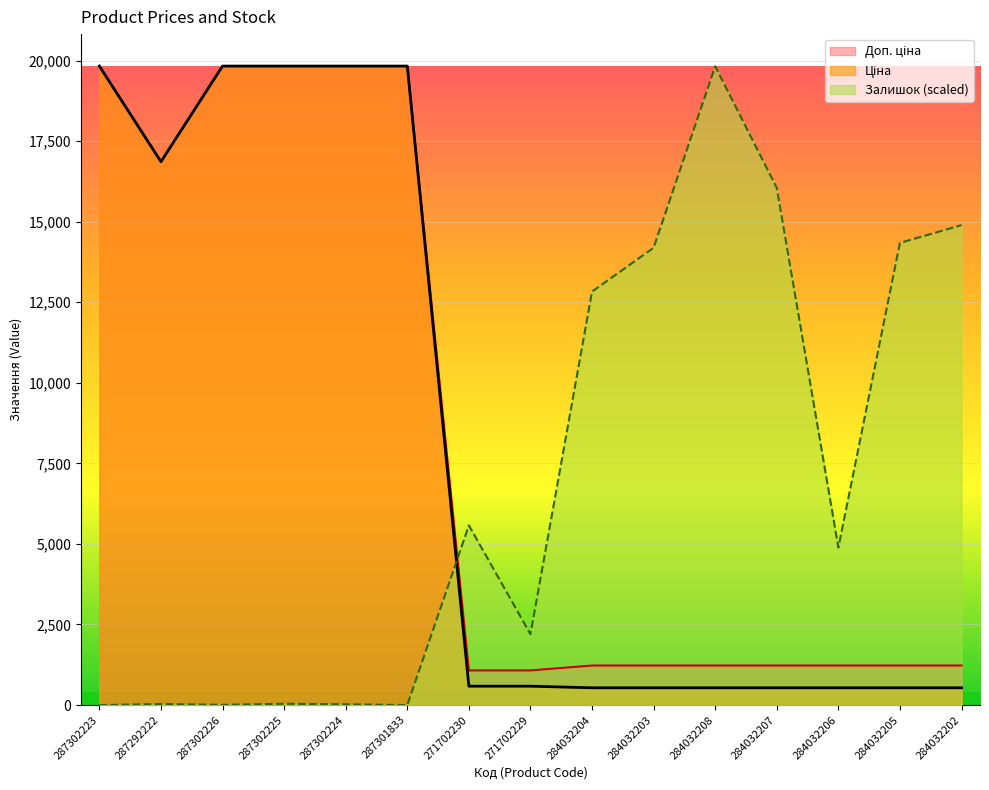

At which category does Ціна reach its first local valley?

287292222